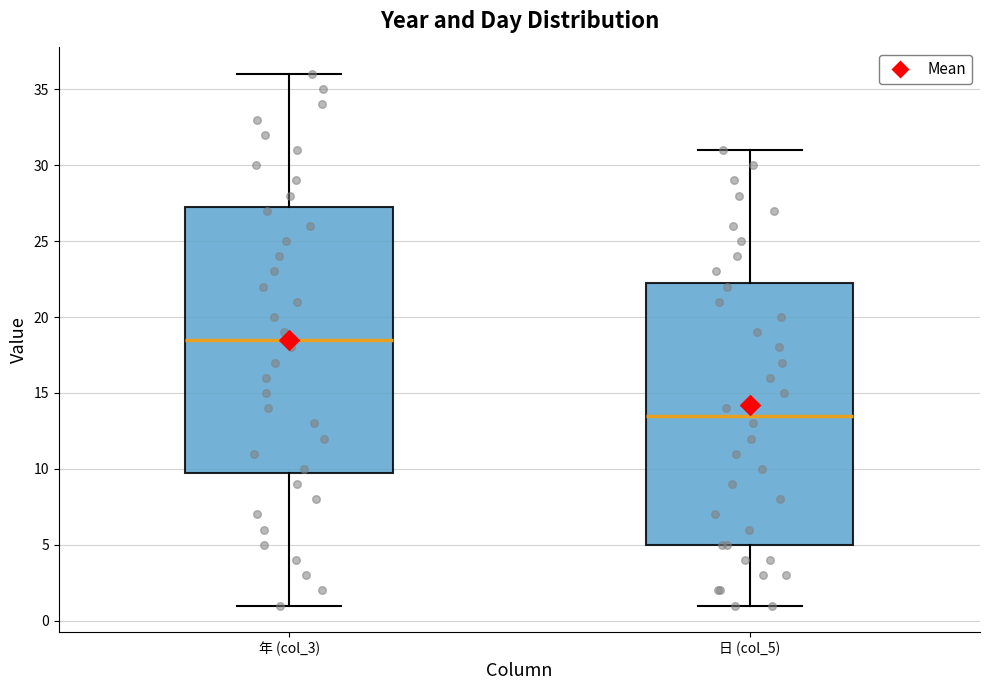

Reading left to right, transcribe this box plot: for each box, give where its median line is, the range the box spans, and where its two whiskers end, as read against the y-axis. The values are not printed on the chart, so give them approximately, as read against the axis.

年 (col_3): median 18.5, box 10.0 to 27.5, whiskers 1.0 to 36.0
日 (col_5): median 13.5, box 5.0 to 22.5, whiskers 1.0 to 31.0